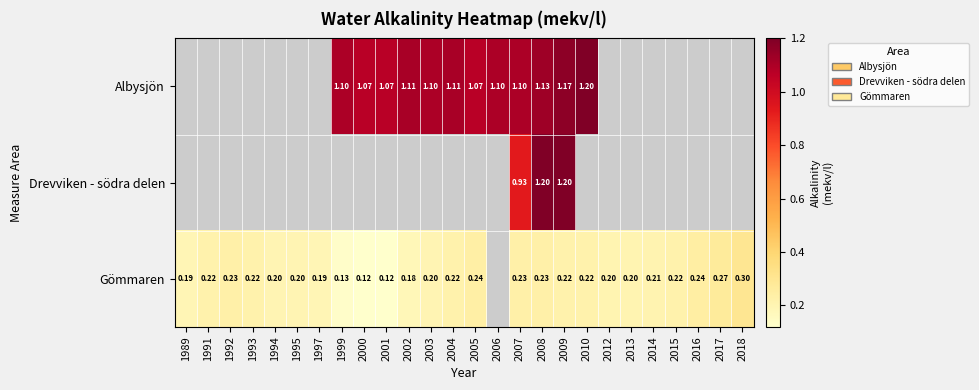

What is the minimum value shown in the chart?

0.1